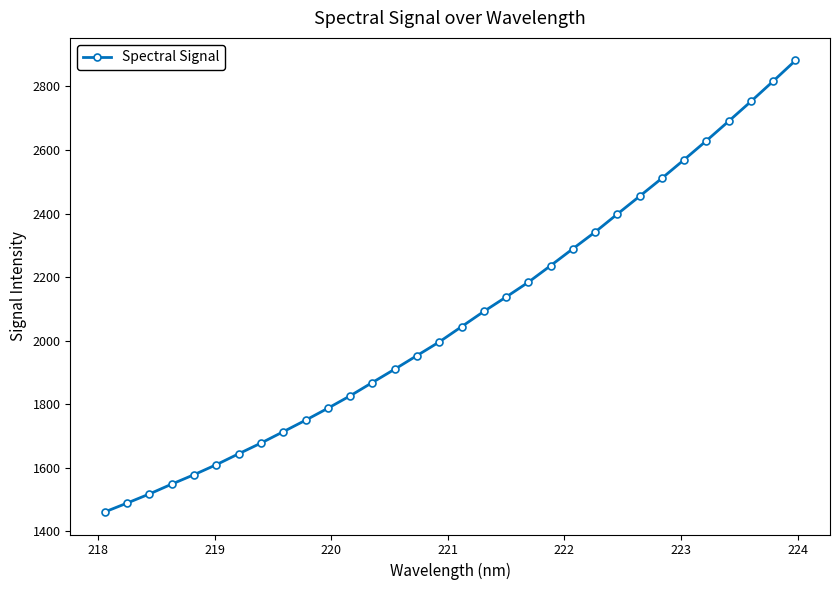

True or false: the data has more than 2 interior local peaks.

False